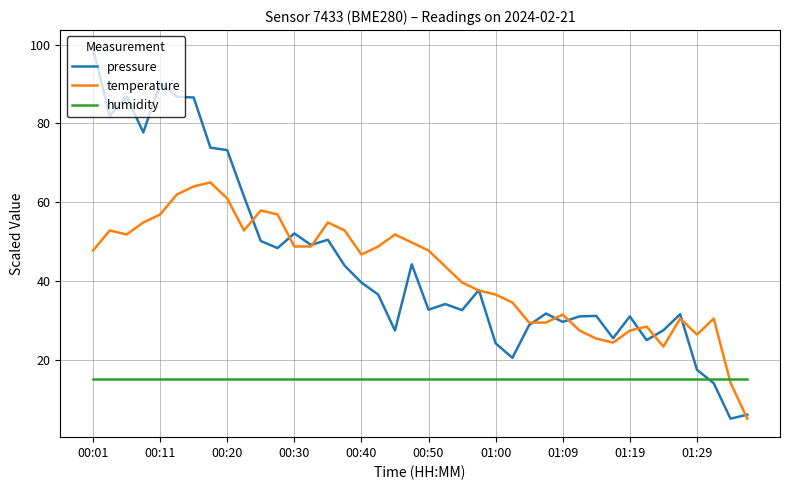

What is the smallest value displayed?

5.0